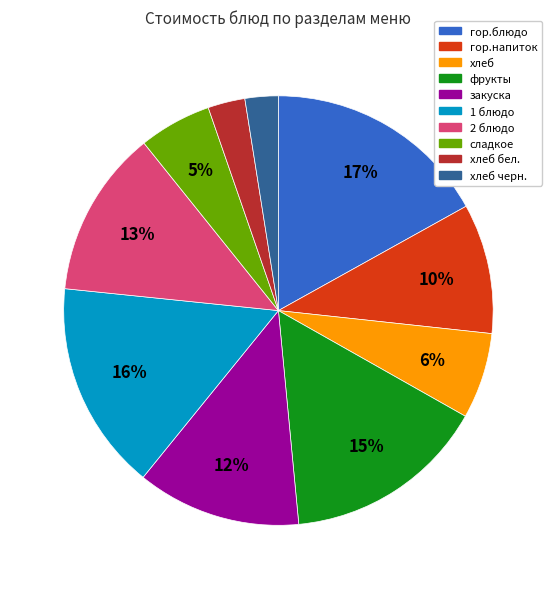

How many segments does this pie chart have?

10